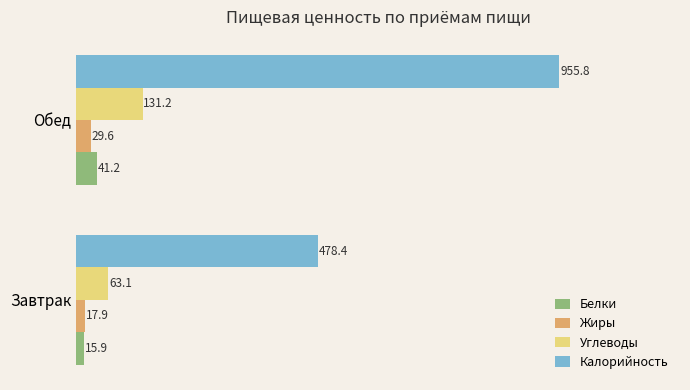

The Калорийность series shows 478.4 at Завтрак. True or false?

True